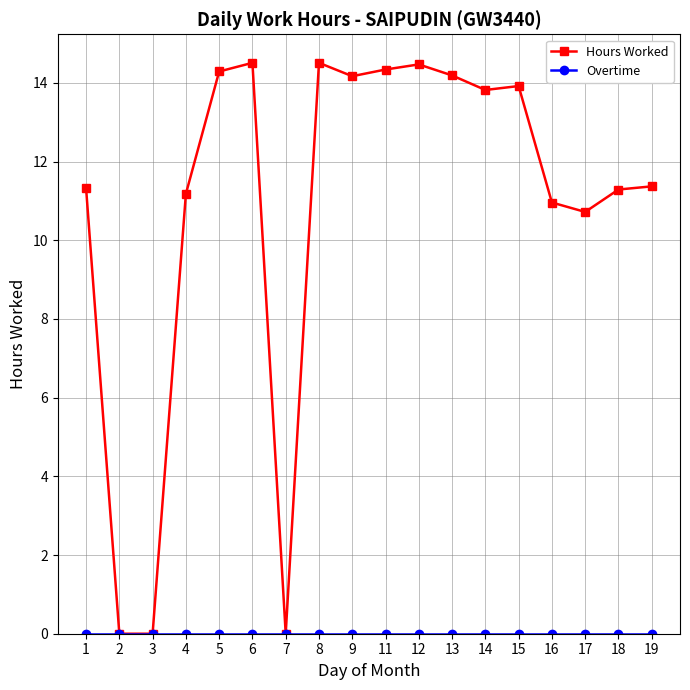

Is it true that Hours Worked equals 14.3 at 5?

True